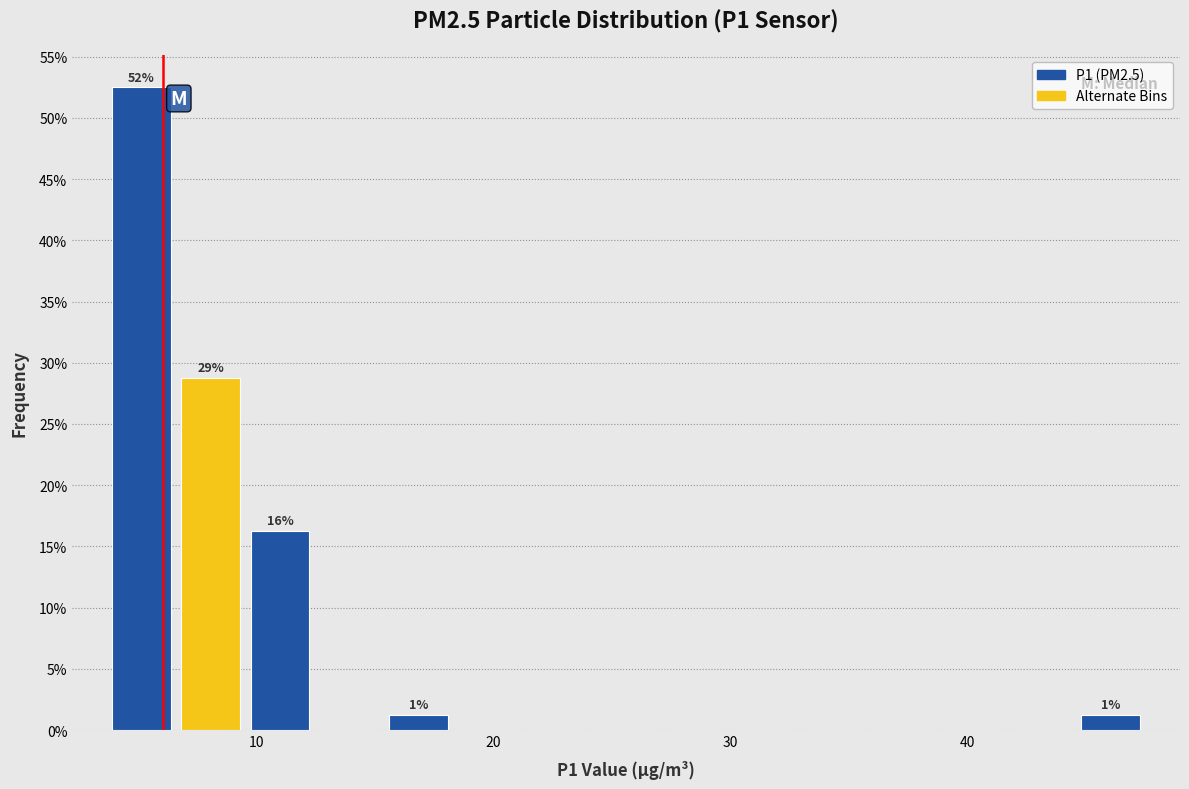

Around what value on the x-axis is the tallest bar? Give the approximate position of its centre, as read against the axis.

5